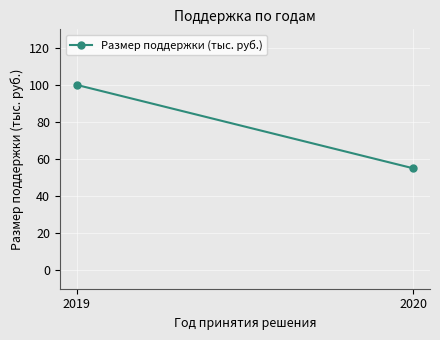

What is the difference between the values at 2020 and 2019?

45